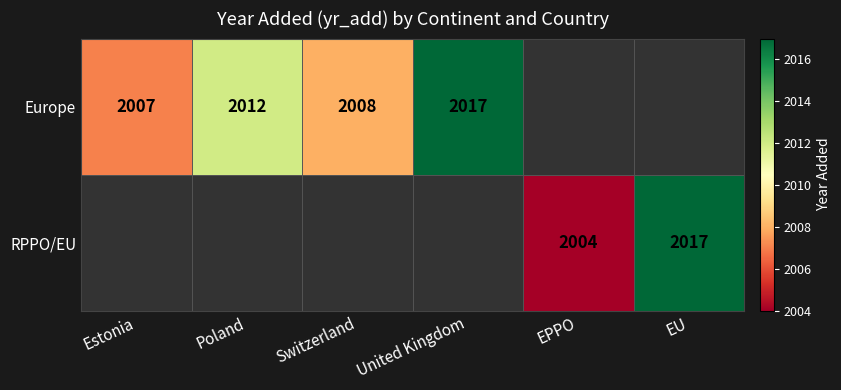

The value of RPPO/EU at EU is 3280.9. True or false?

False